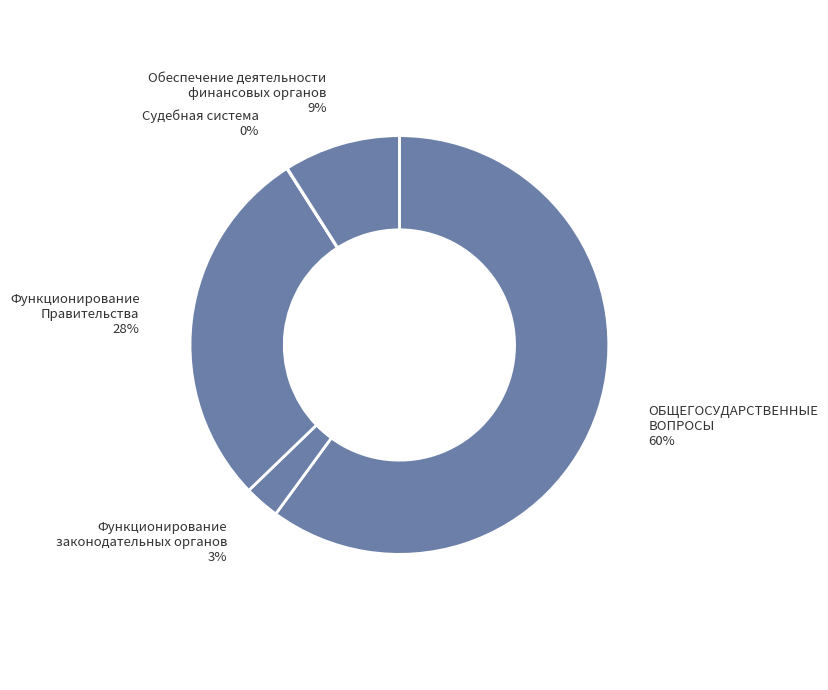

Which slice represents more than half of the pie?

ОБЩЕГОСУДАРСТВЕННЫЕ ВОПРОСЫ